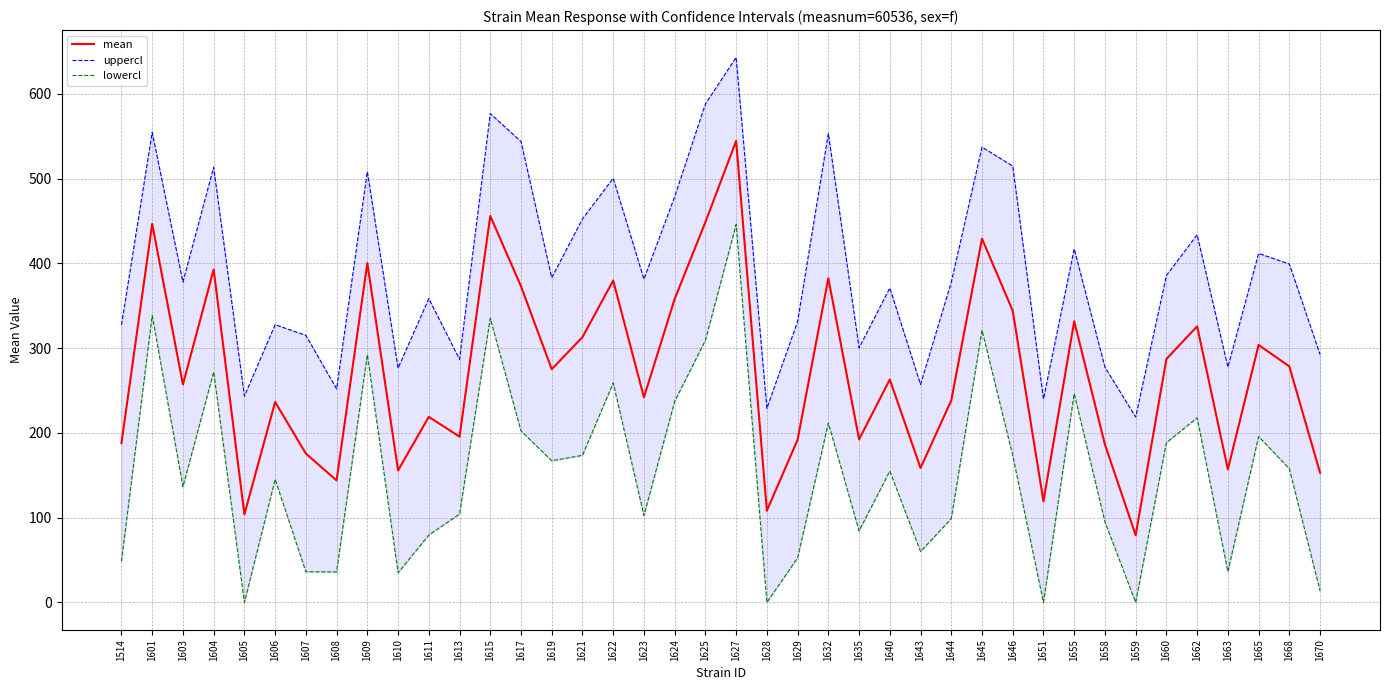

What is the value of the lowercl point at the 11th from the left?

79.6